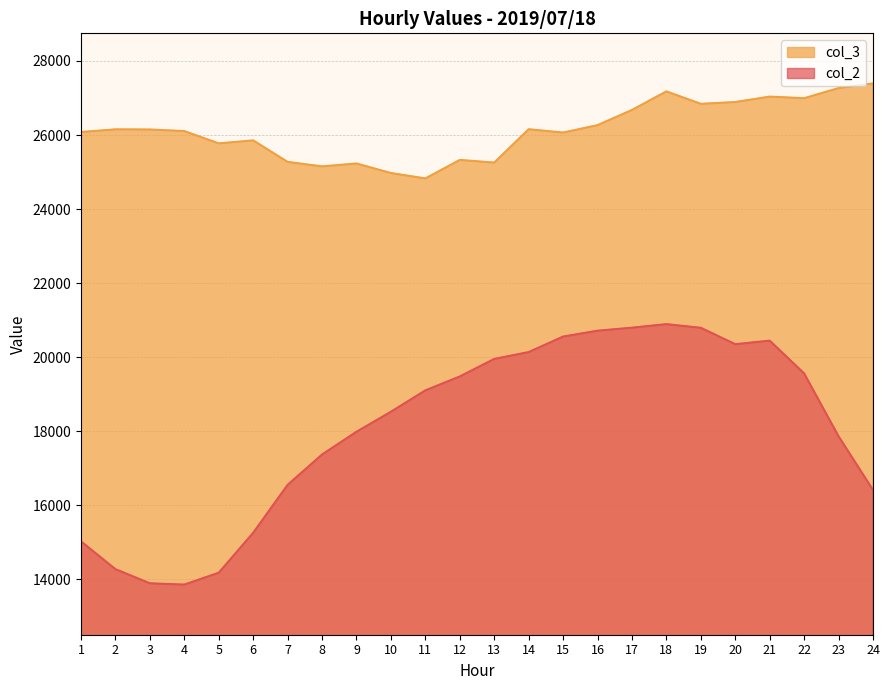

True or false: col_2 has a value of 29065 at 20.

False